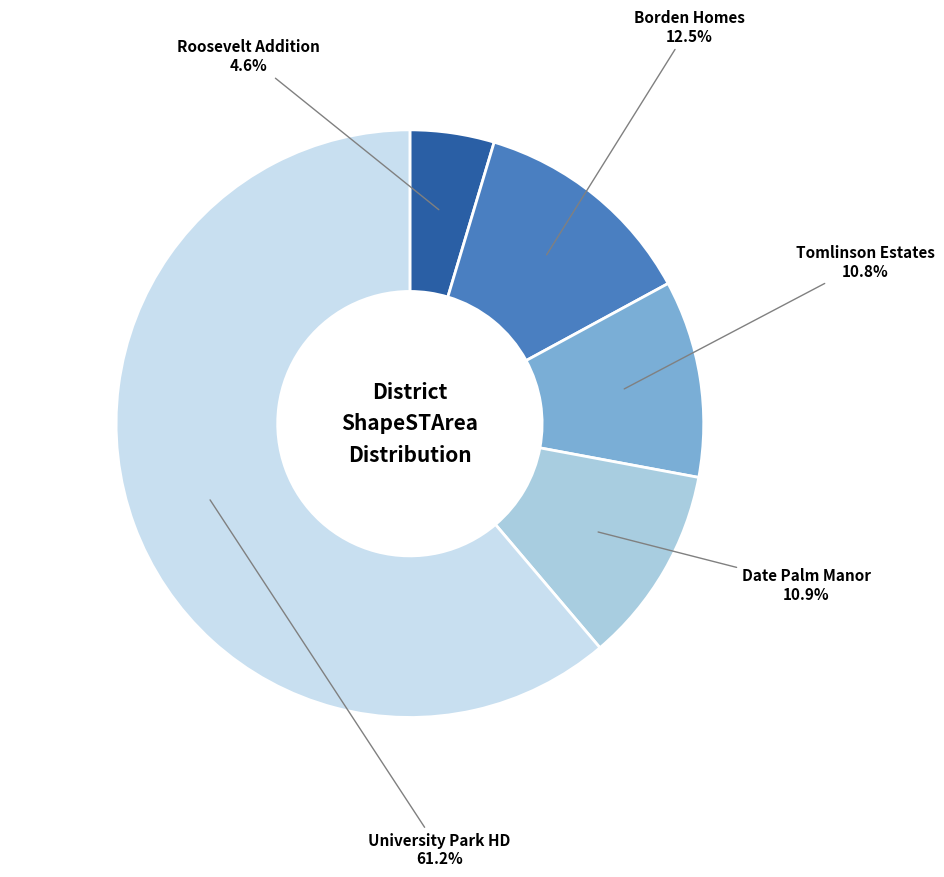

How many slices are in this pie chart?

5